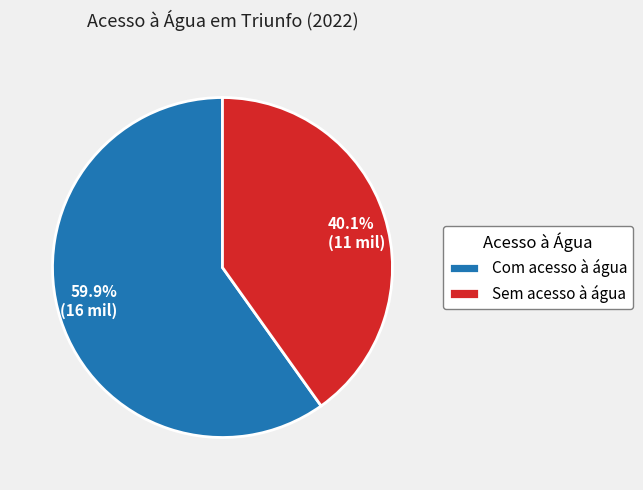

To the nearest percent, what is the average slice percentage?

50%